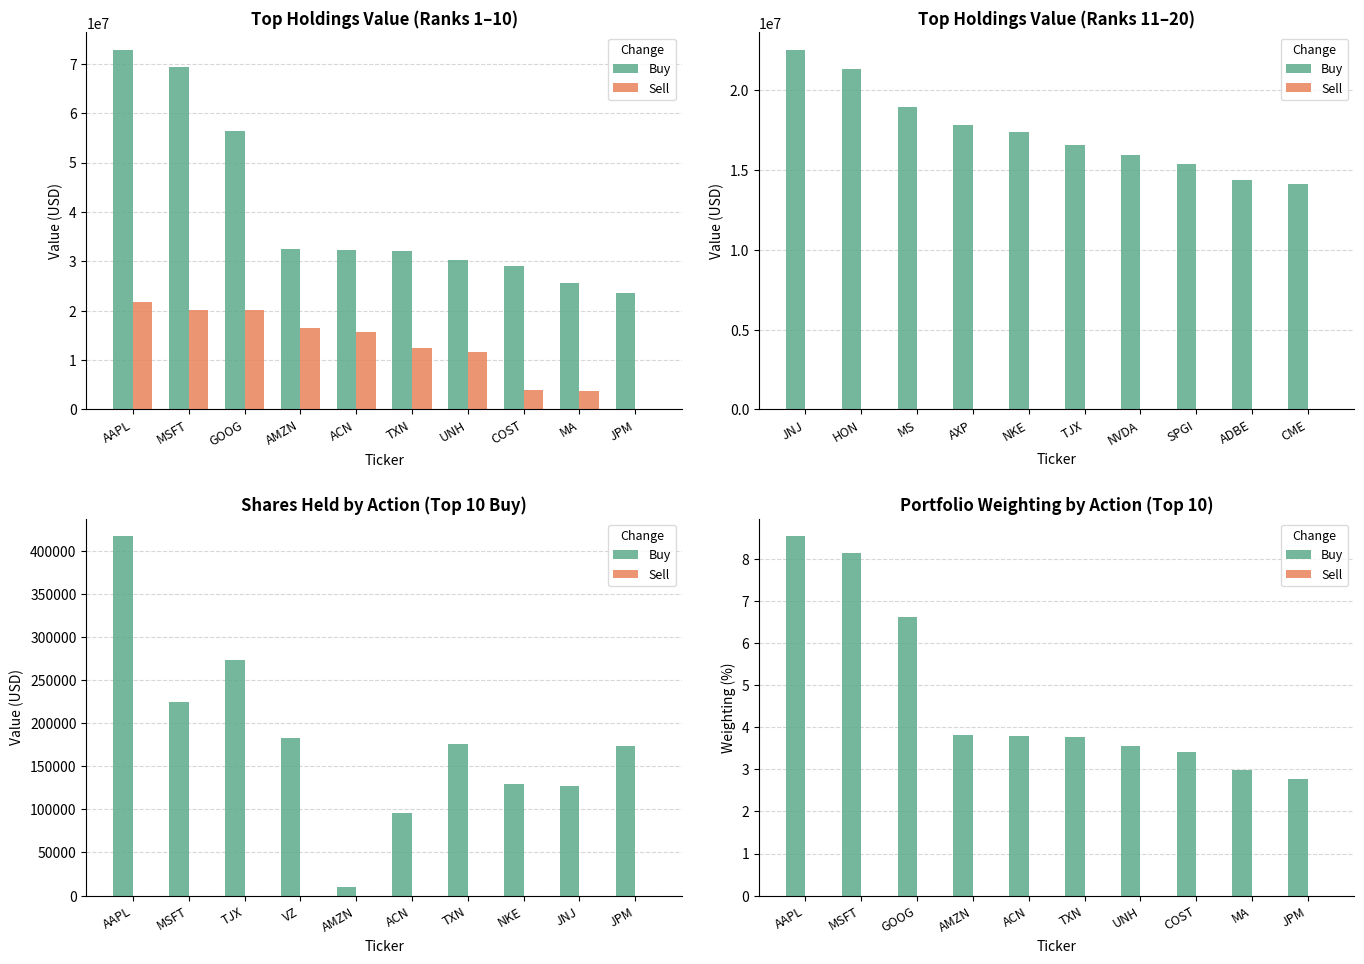

Which series has the largest total across all categories?

Buy